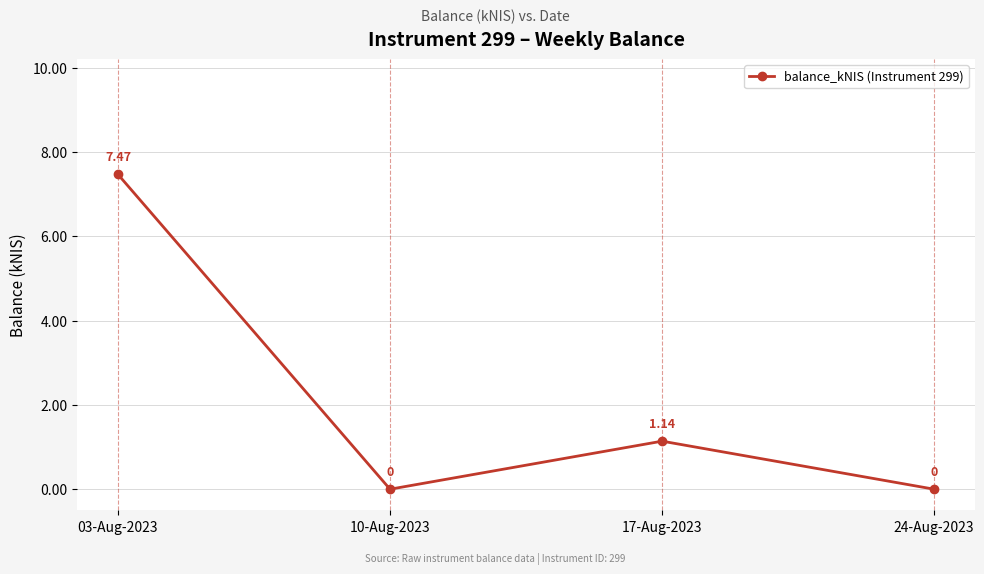

Where is the first local maximum?

17-Aug-2023